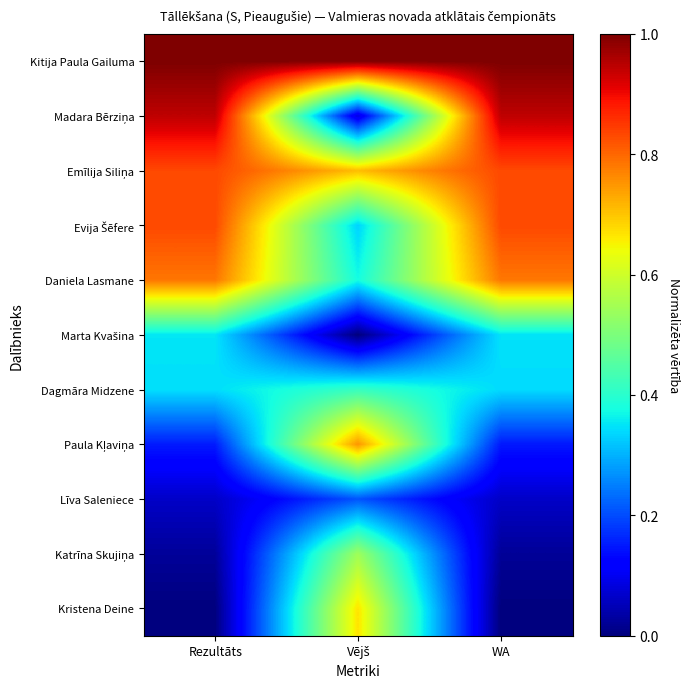

Which label corresponds to the smallest value in the chart?

Vējš